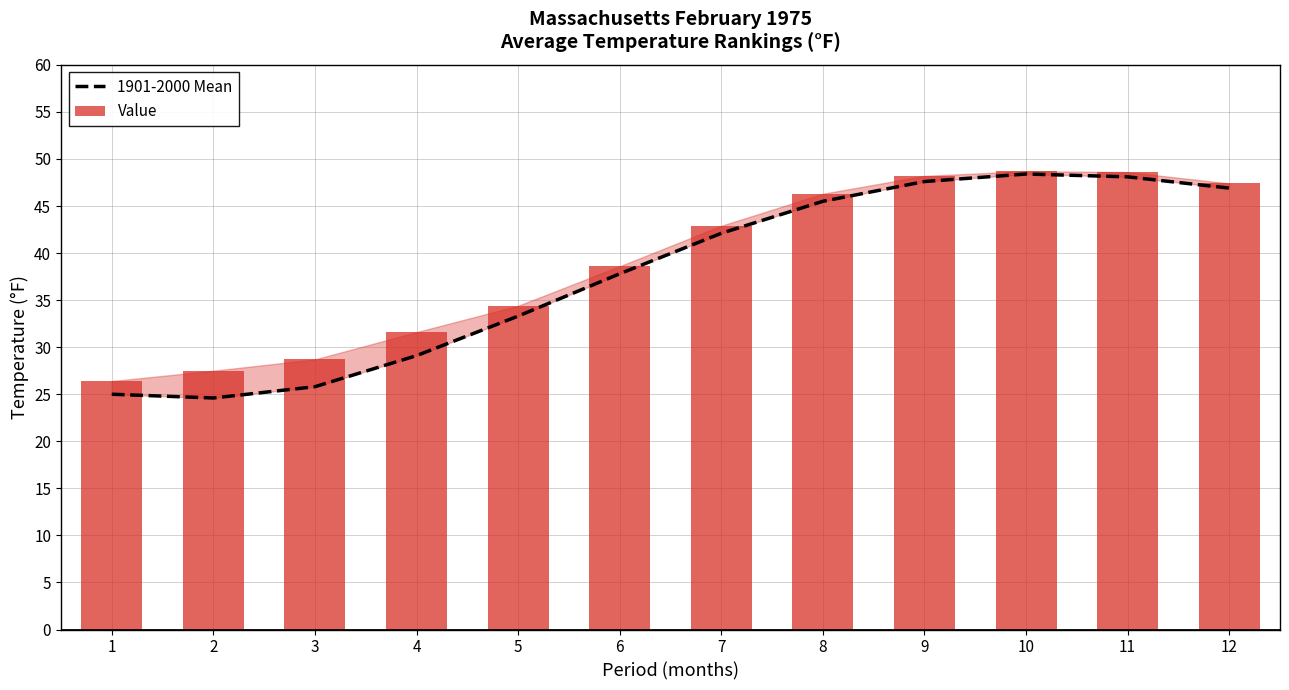

Rank the series by their average value, from highest to lowest.

Value, 1901-2000 Mean